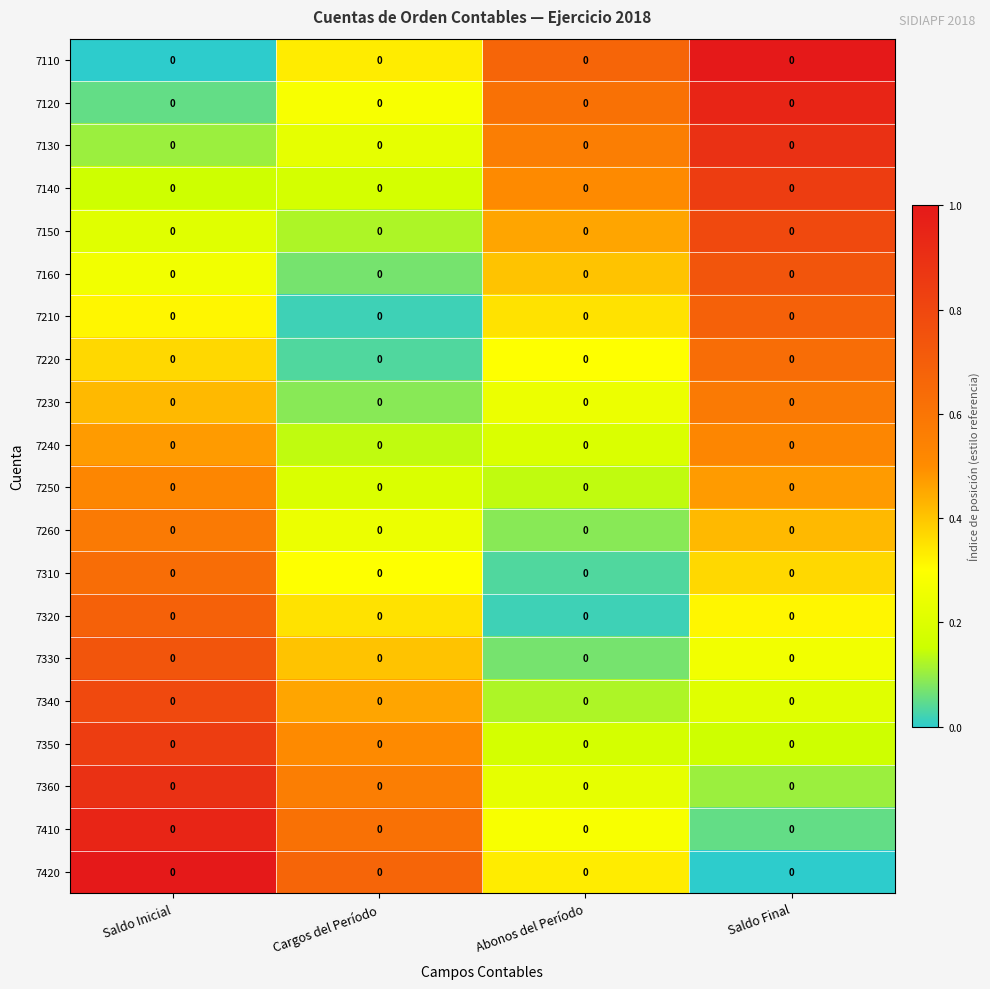

Rank the series at Abonos del Período from lowest to highest value.

7320, 7310, 7330, 7260, 7340, 7250, 7350, 7240, 7360, 7230, 7410, 7220, 7420, 7210, 7160, 7150, 7140, 7130, 7120, 7110